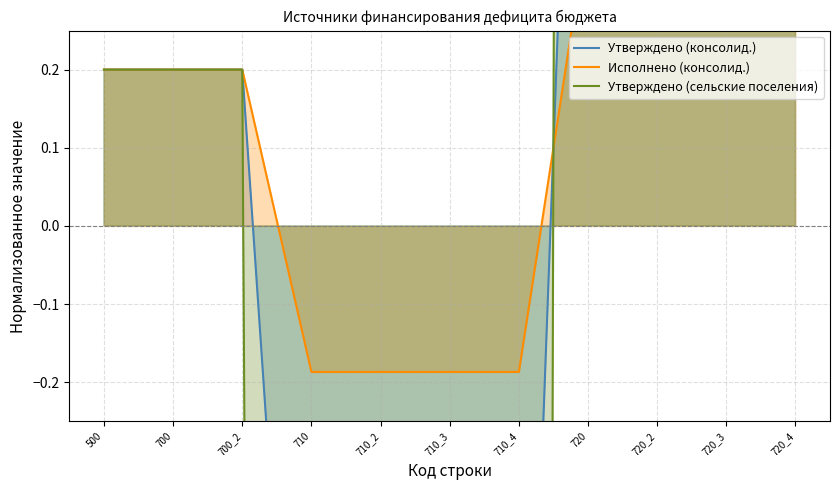

What is the average value of the Исполнено (консолид.) series?

0.1